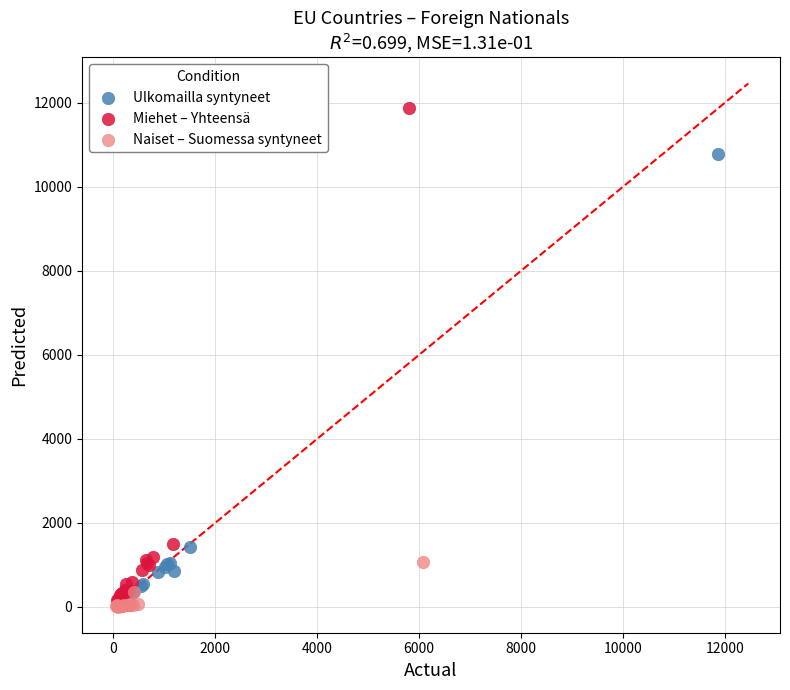

Which series has the largest Y range (max minus min)?

Miehet – Yhteensä